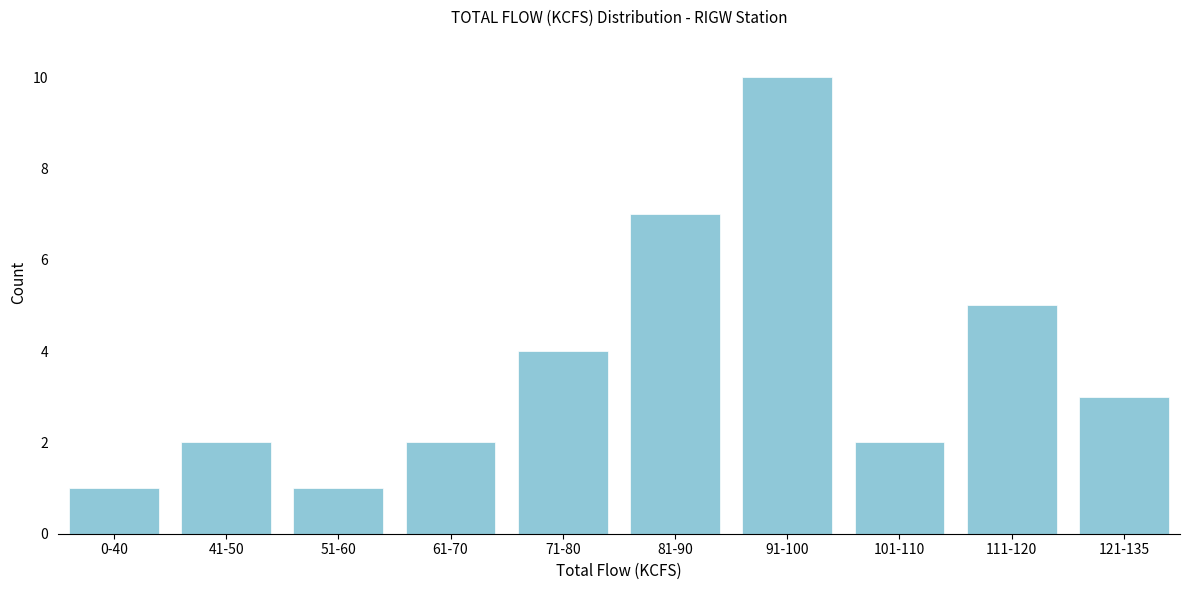

Reading left to right, transcribe all the data shown in this chart.

0-40=1	41-50=2	51-60=1	61-70=2	71-80=4	81-90=7	91-100=10	101-110=2	111-120=5	121-135=3